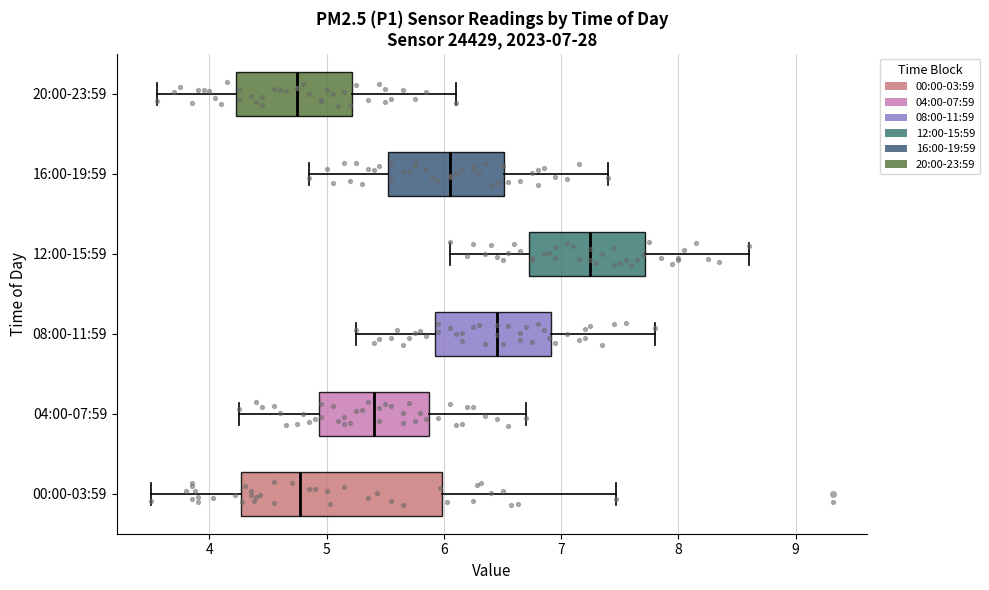

Which box's median line is the furthest to the right?

12:00-15:59